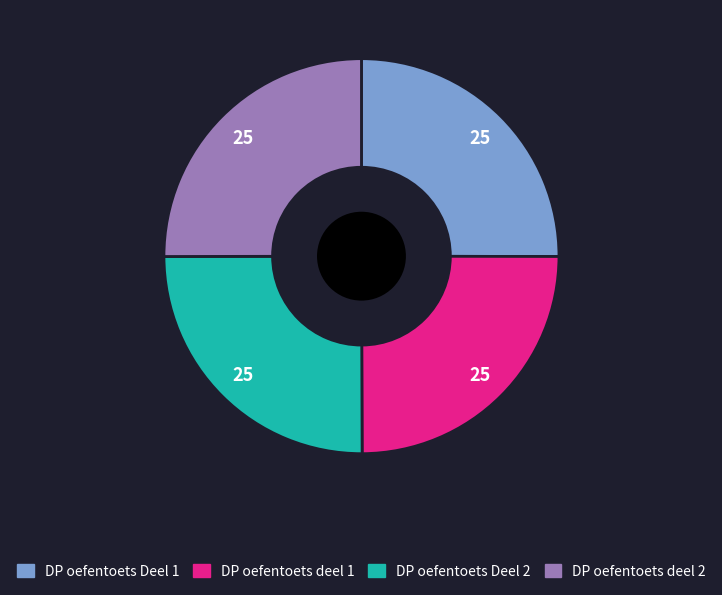

Approximately how many times larger is the value at DP oefentoets Deel 1 compared to DP oefentoets Deel 2?

1.0